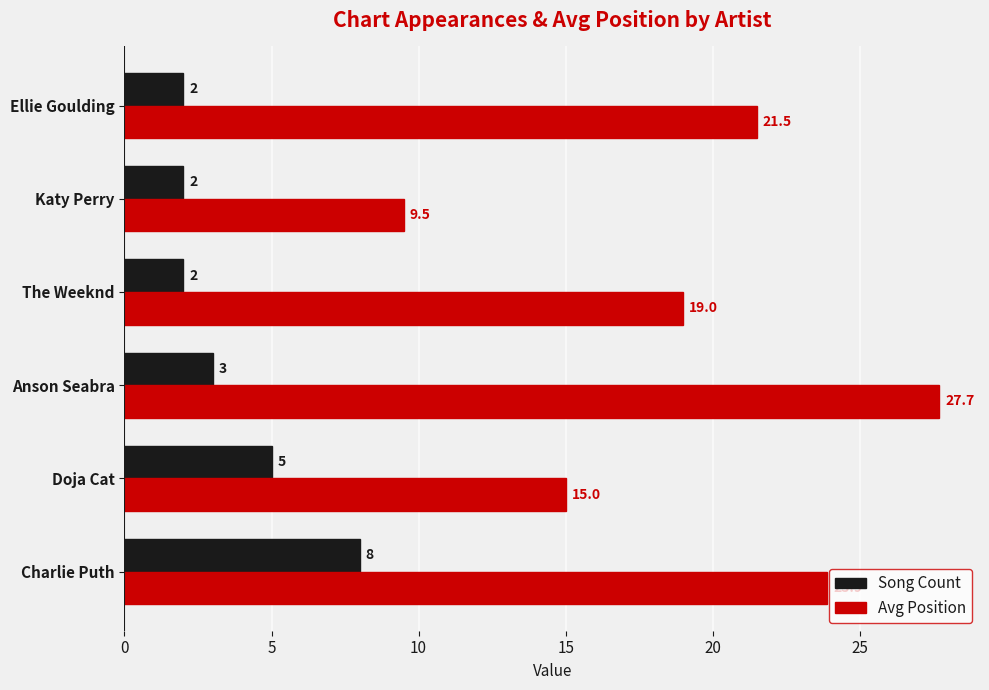

At how many categories does at least one series exceed 14?

5